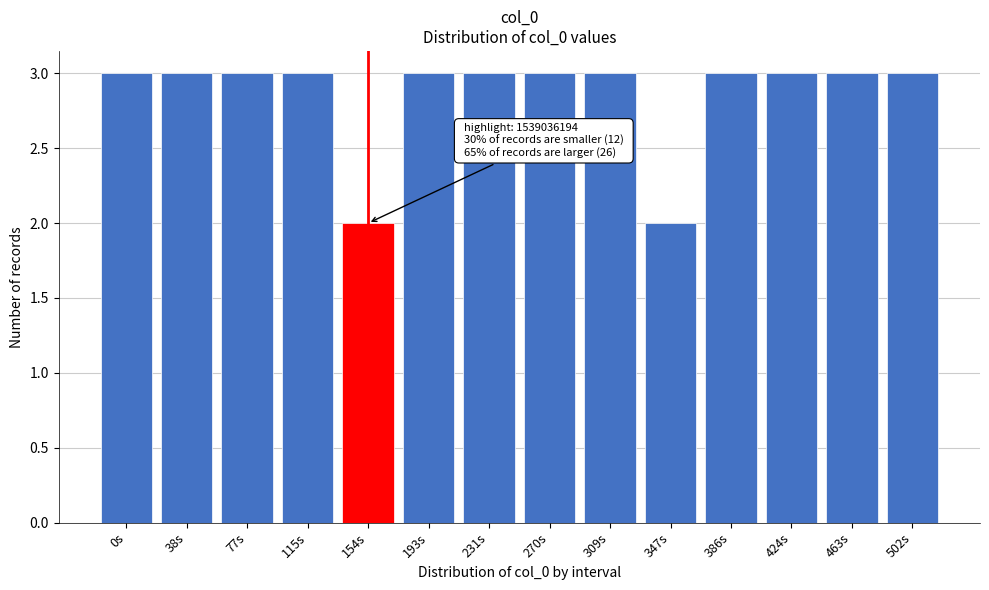

Reading left to right, what are all the values shown in this chart?

3	3	3	3	2	3	3	3	3	2	3	3	3	3